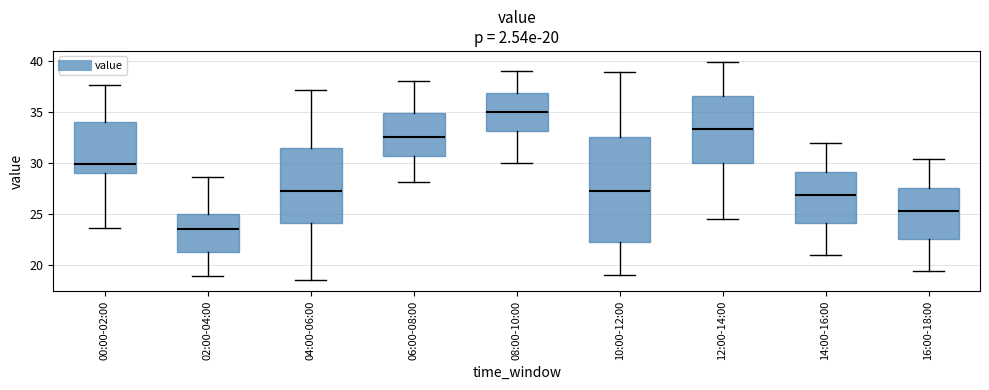

Comparing the boxes themselves (not the whiskers), which one is the tallest?

10:00-12:00